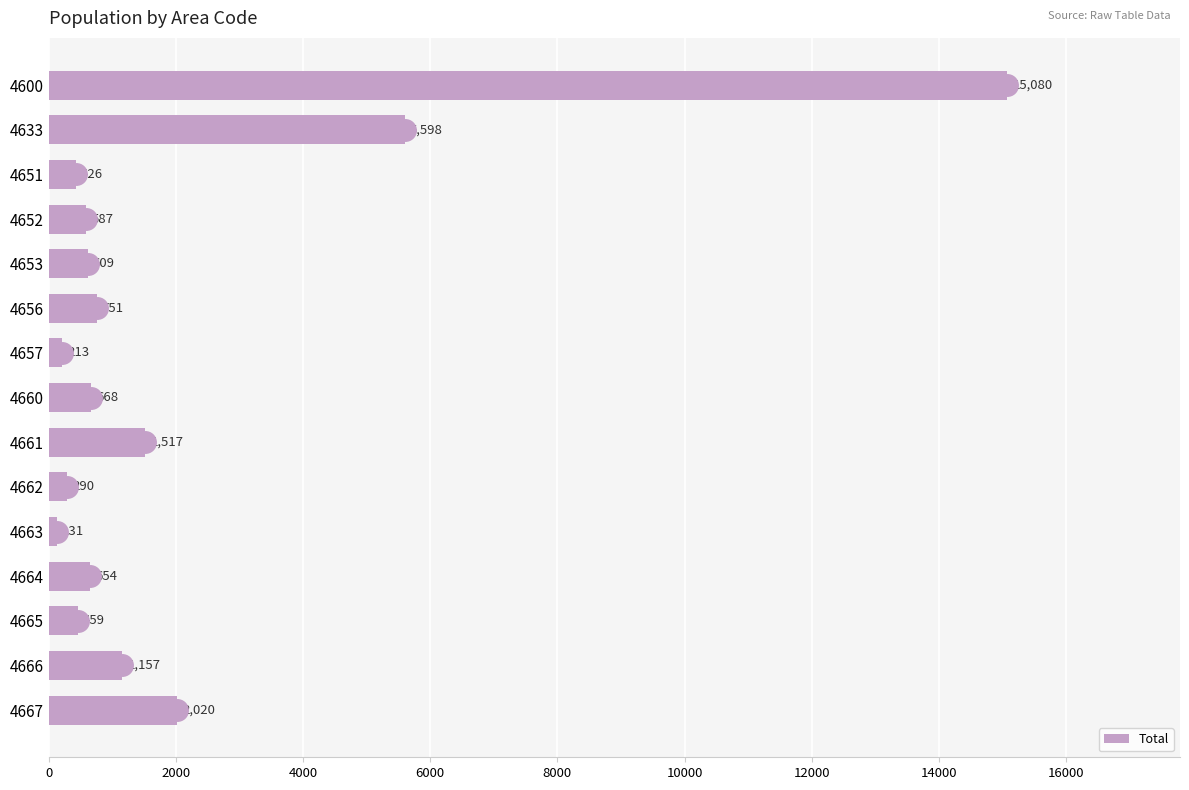

Reading bottom to top, extract all data points from this chart.

4667=2020	4666=1157	4665=459	4664=654	4663=131	4662=290	4661=1517	4660=668	4657=213	4656=751	4653=609	4652=587	4651=426	4633=5598	4600=15080